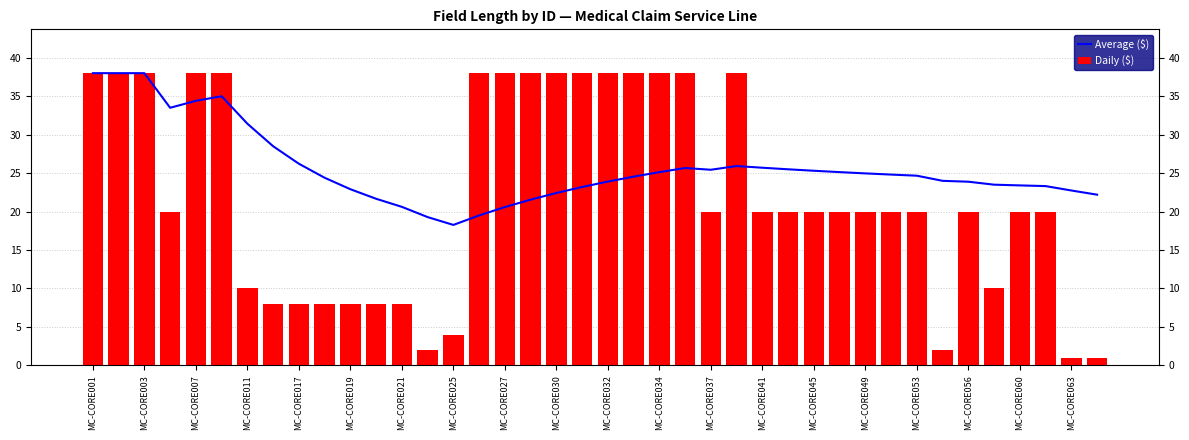

Which series has the largest range (max minus min)?

Daily ($)